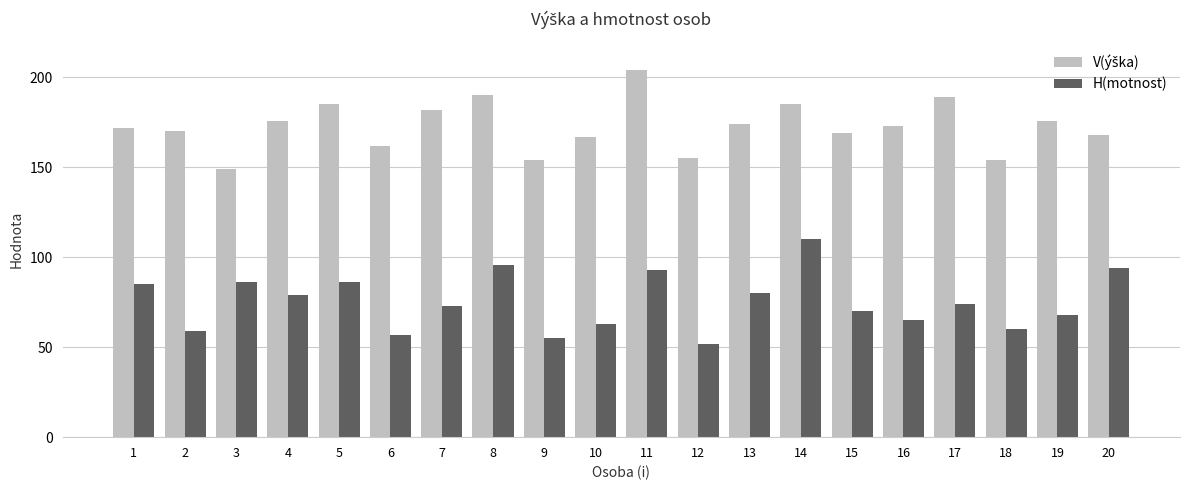

How many bars are there in each group?

2